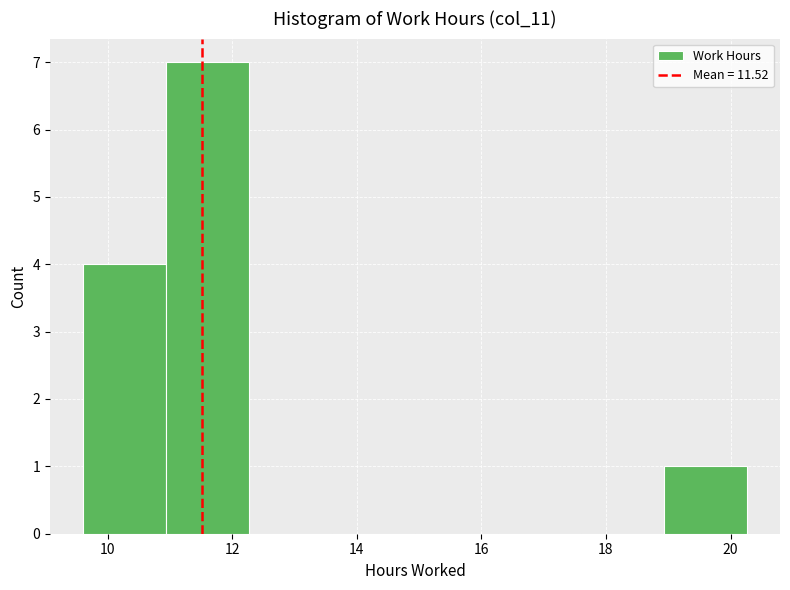

What is the height of the bar covering 11.0 to 12.2 on the x-axis? Neither the bar edges nor the heights are printed on the chart, so give them approximately, as read against the axes.

7